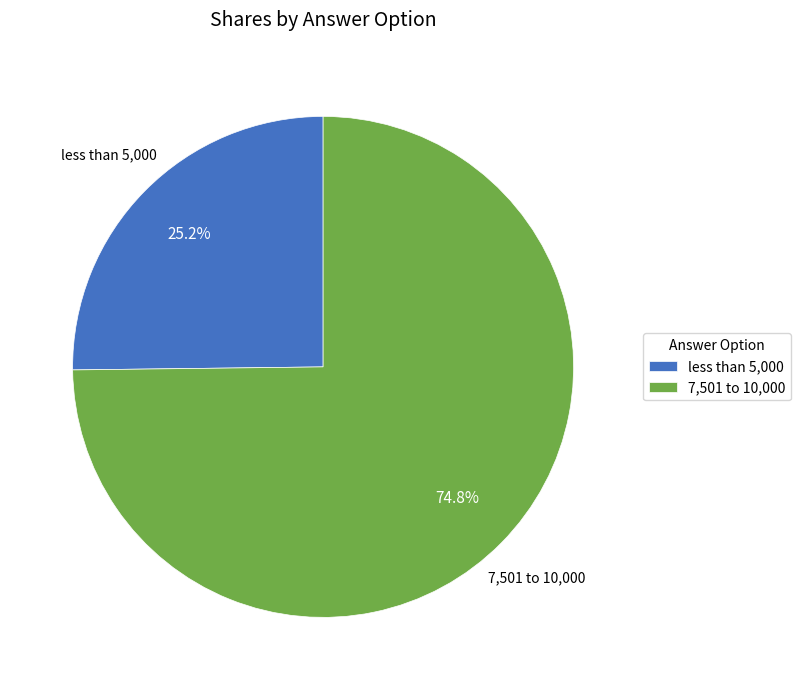

To the nearest percent, what percentage of the pie is 7,501 to 10,000?

75%